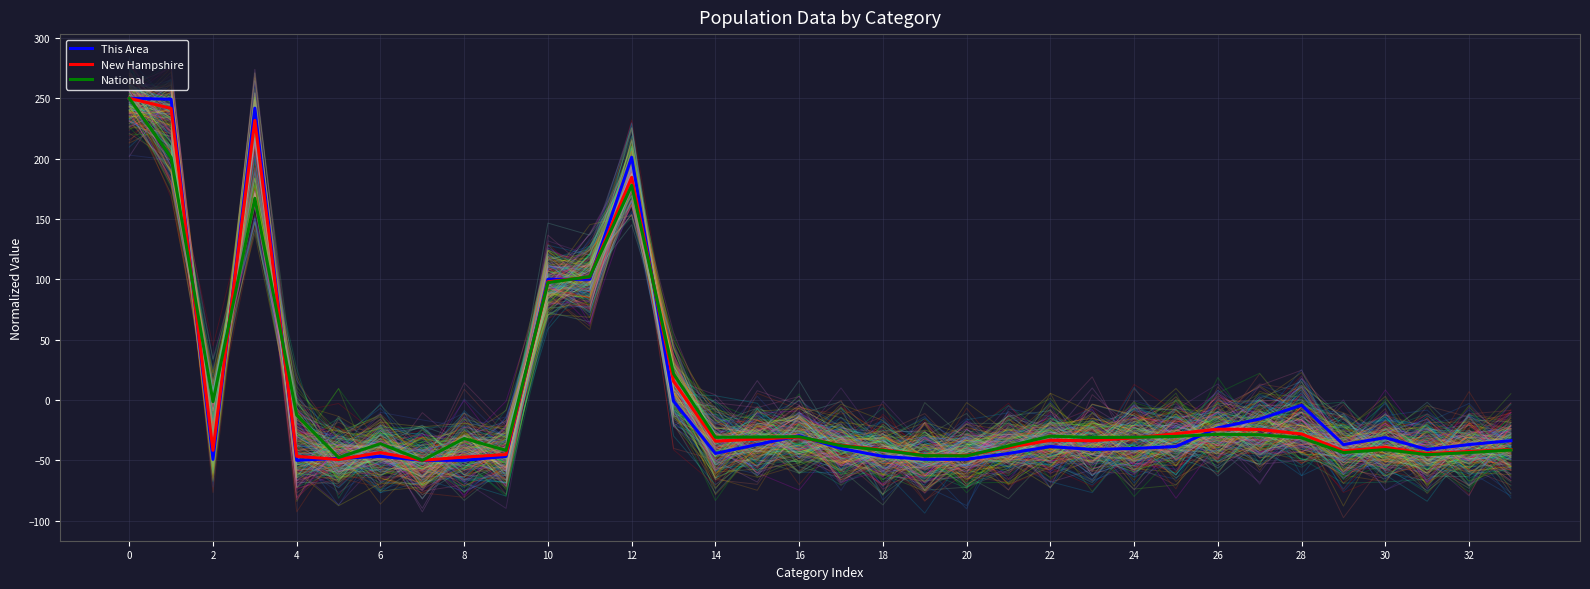

What is the difference between the second highest and second lowest values in the National series?

248.5